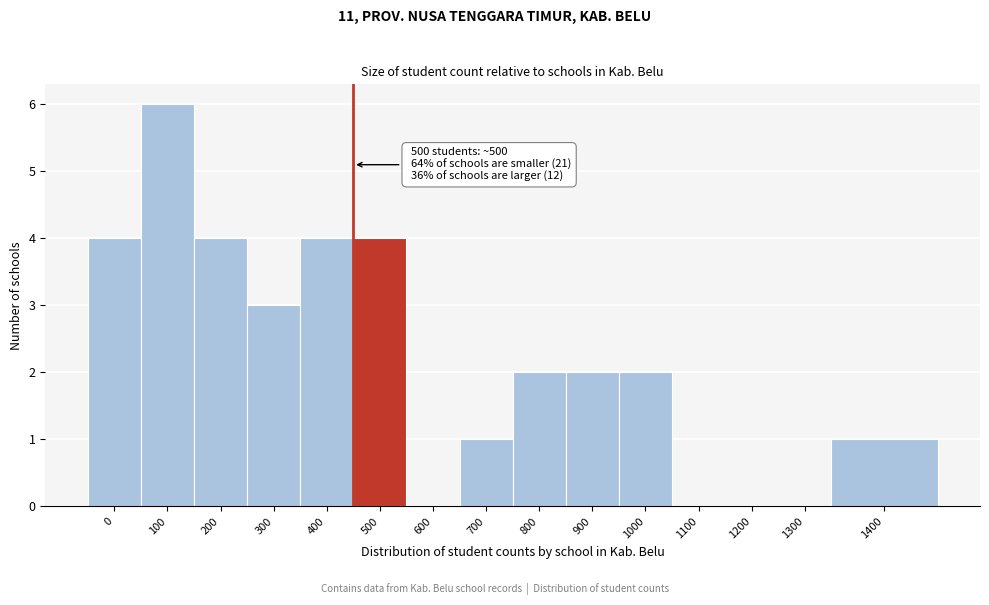

Reading right to left, list all the values displayed in this chart.

1400=1	1300=0	1200=0	1100=0	1000=2	900=2	800=2	700=1	600=0	500=4	400=4	300=3	200=4	100=6	0=4